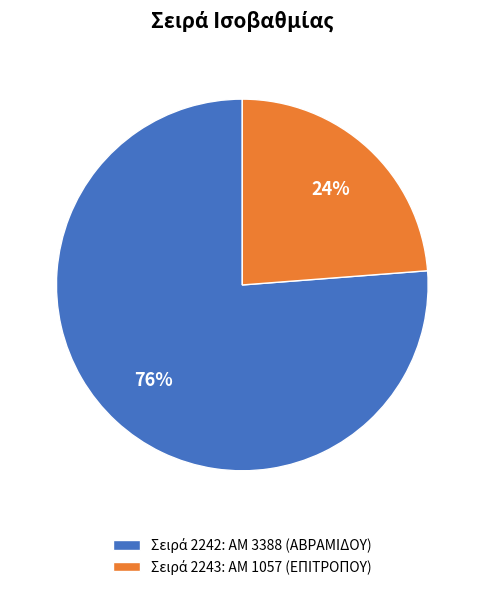

Count the number of slices in the pie.

2